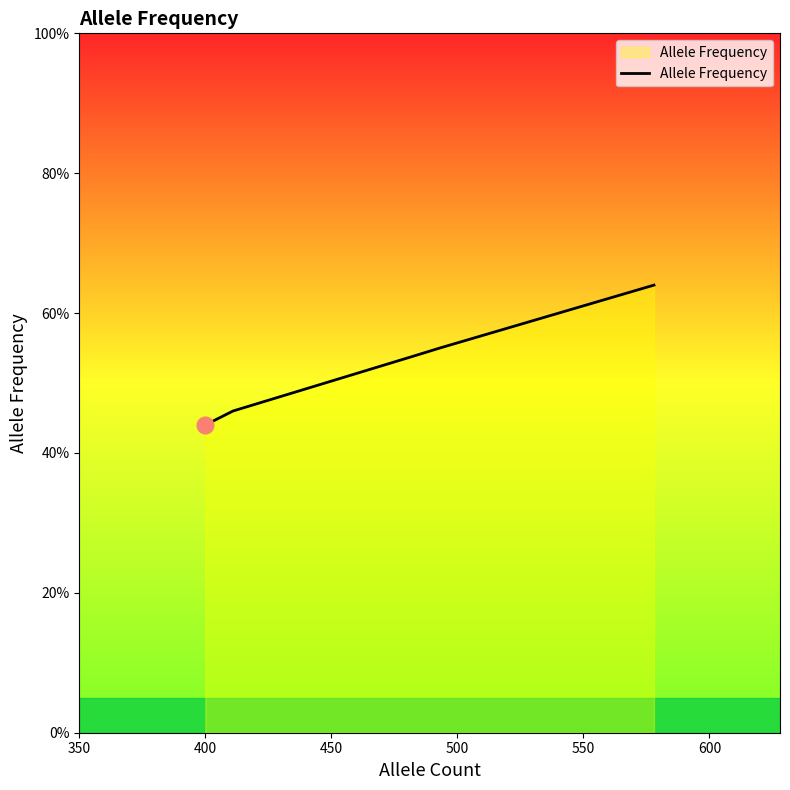

Does the chart have visible grid lines?

No